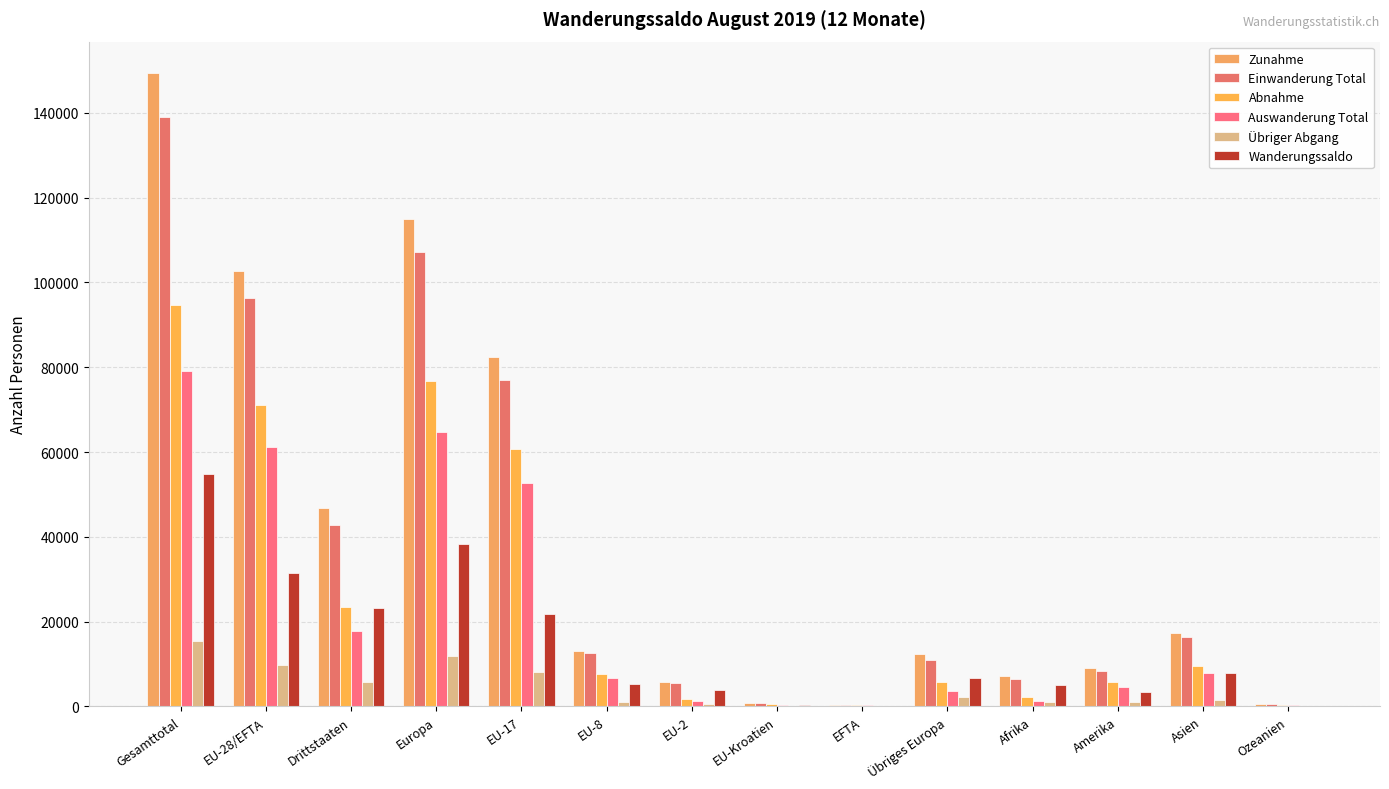

How many groups of bars are there?

14